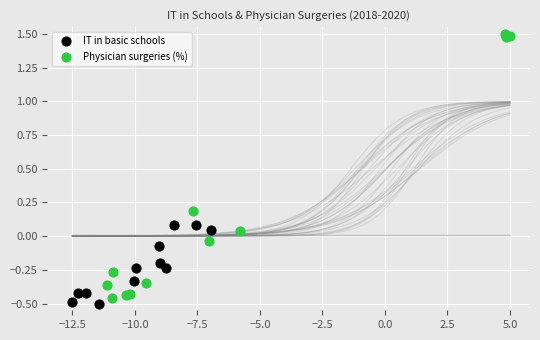

Which series contains the highest Y value?

Physician surgeries (%)